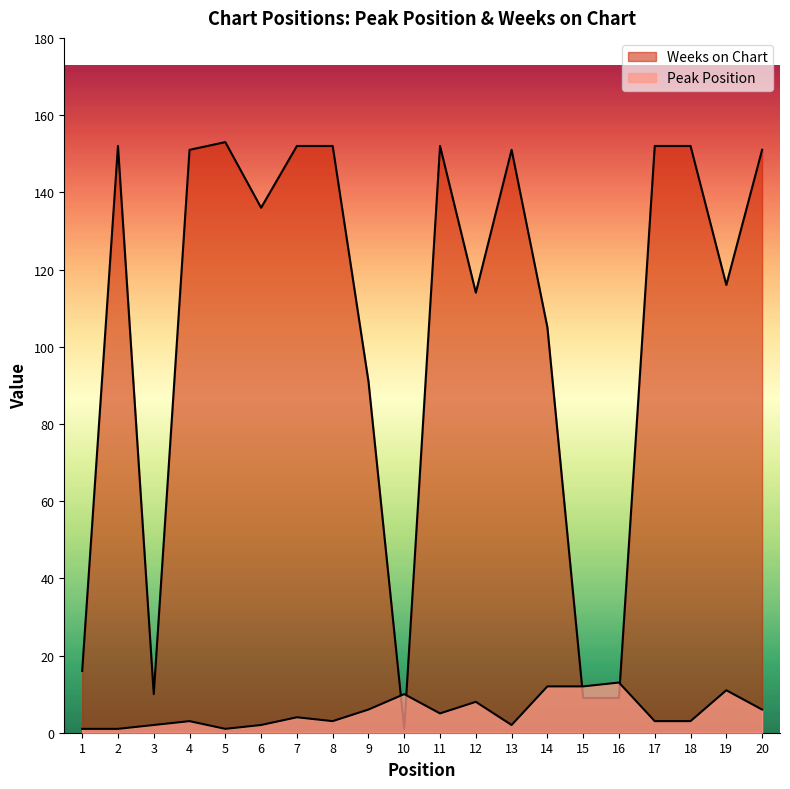

How many interior local valleys does the Weeks on Chart series have?

5